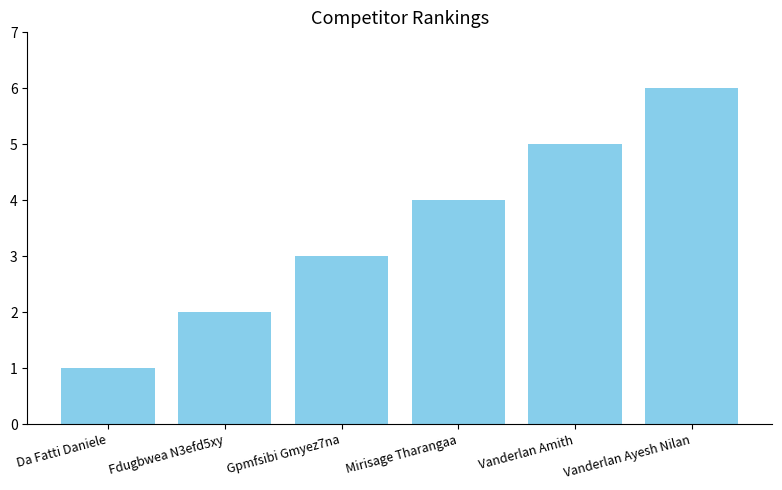

What is the label of the 4th bar from the right?

Gpmfsibi Gmyez7na